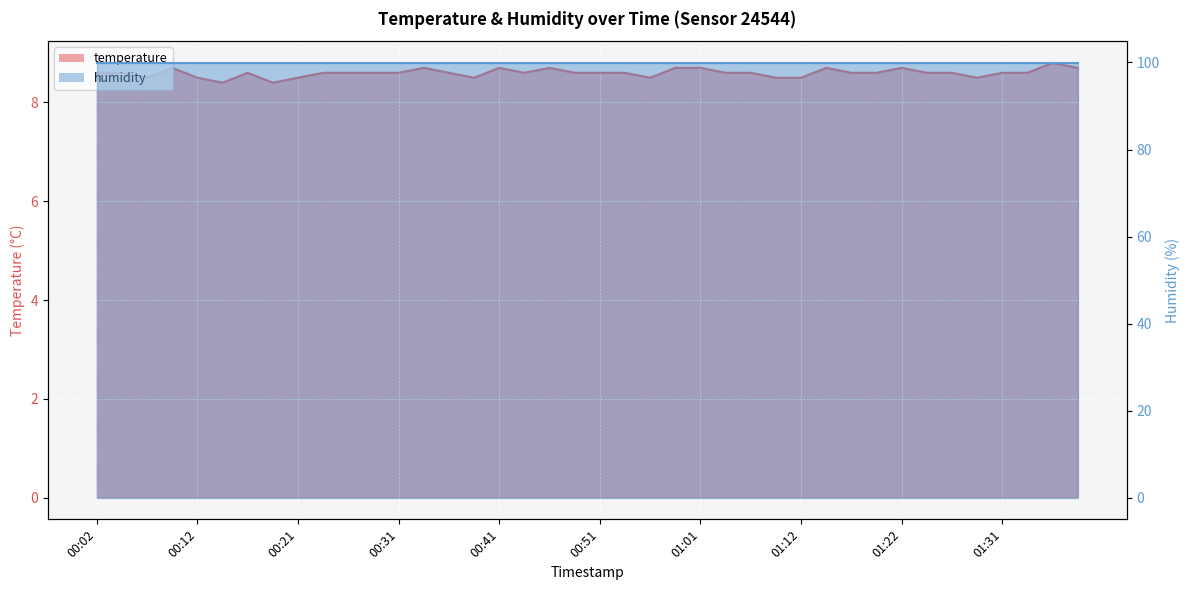

What is the difference between the maximum and minimum values?

0.4